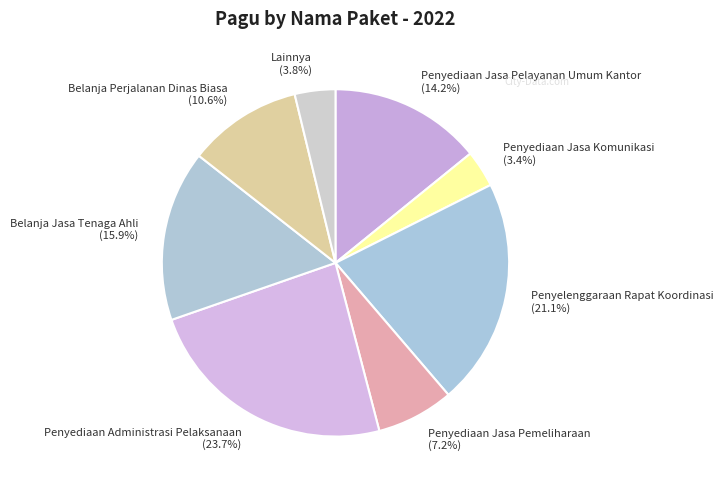

Count the number of slices in the pie.

8